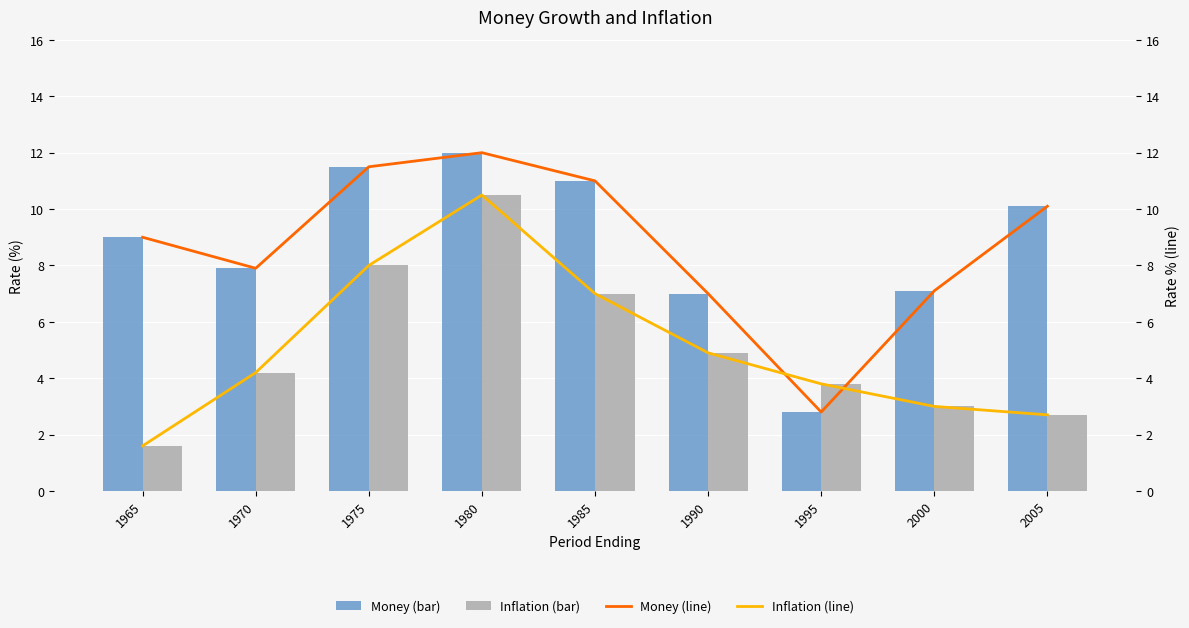

Is it true that Inflation (line) equals 2.7 at 2005?

True